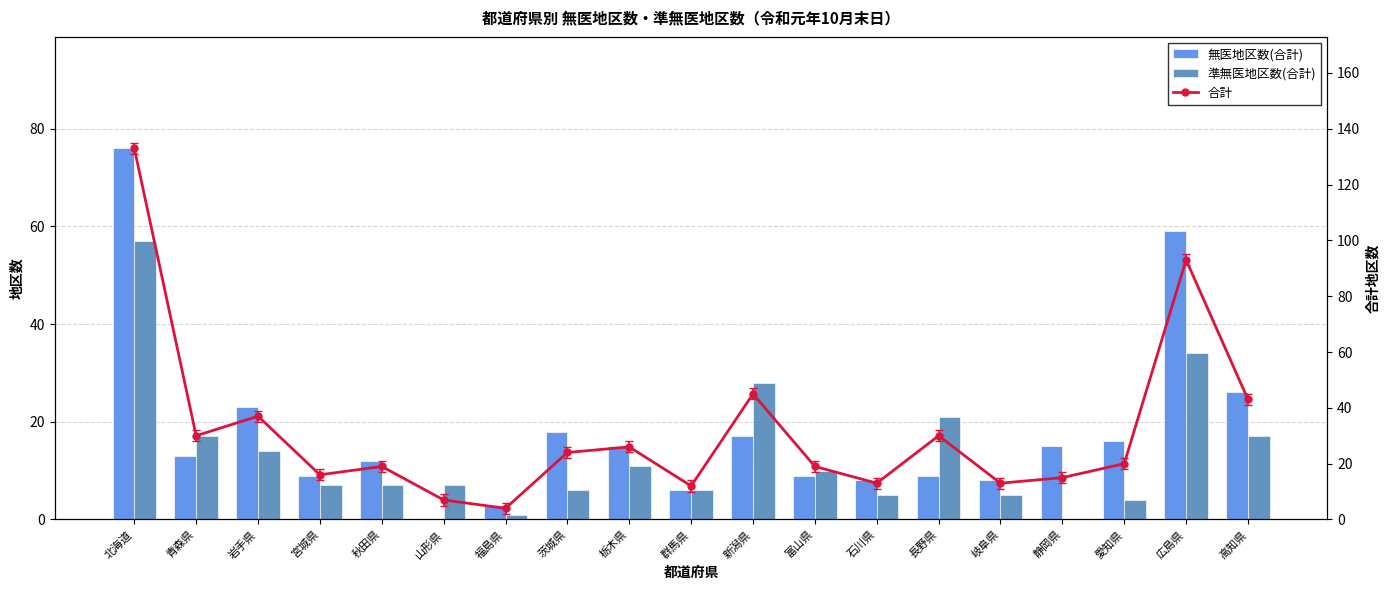

At which label does 合計 reach its peak?

北海道